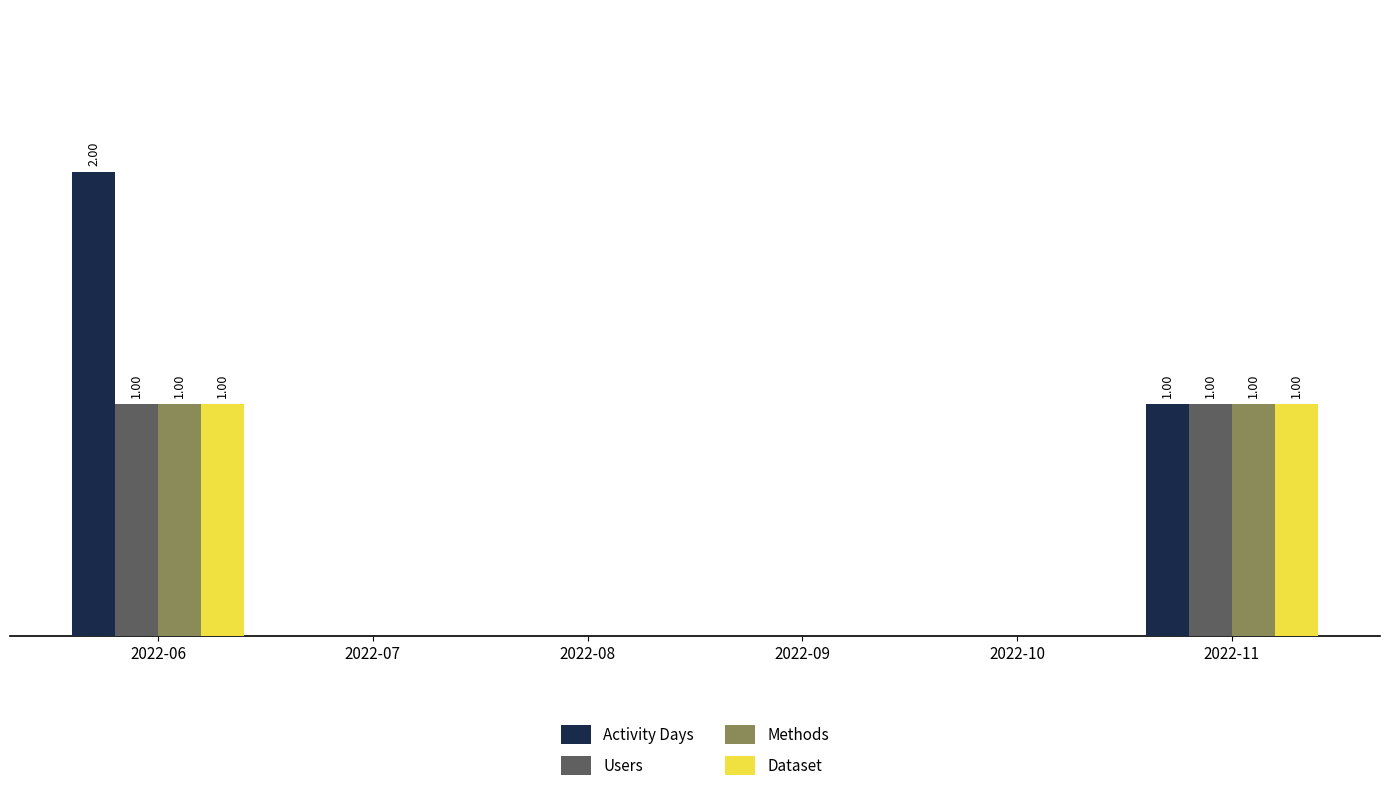

Are the bars horizontal?

No